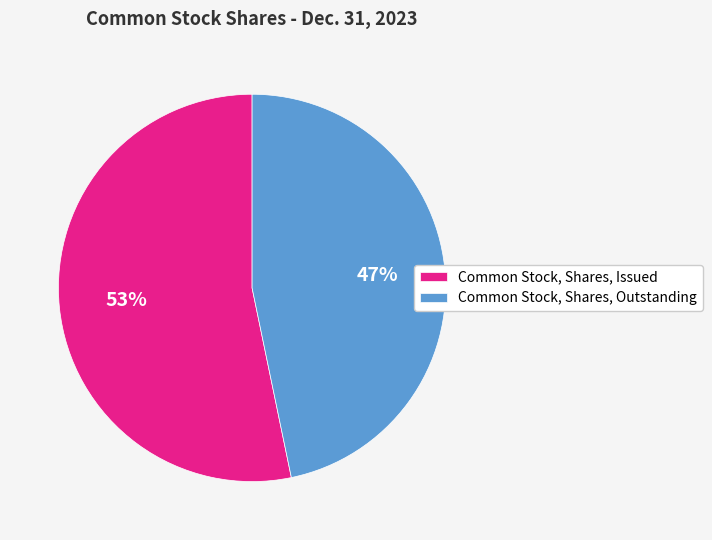

What is the largest slice in the pie chart?

Common Stock, Shares, Issued